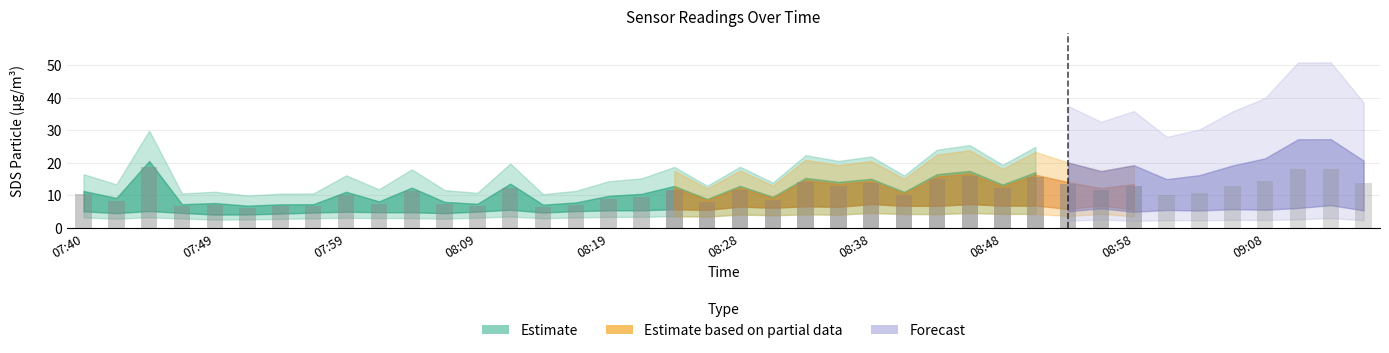

What is the difference between the maximum and minimum values in the SDS_P2 series?

4.9